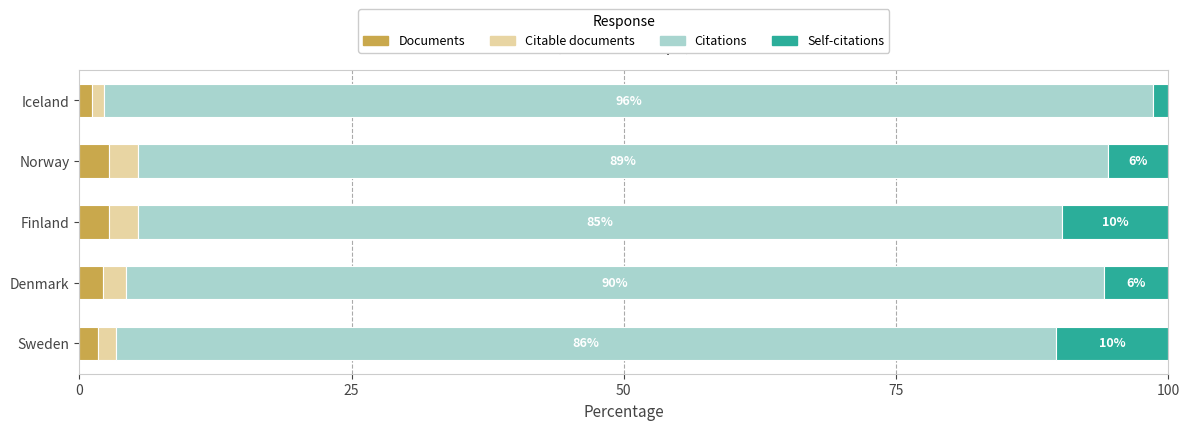

What is the total value across all series at Norway?

100.0